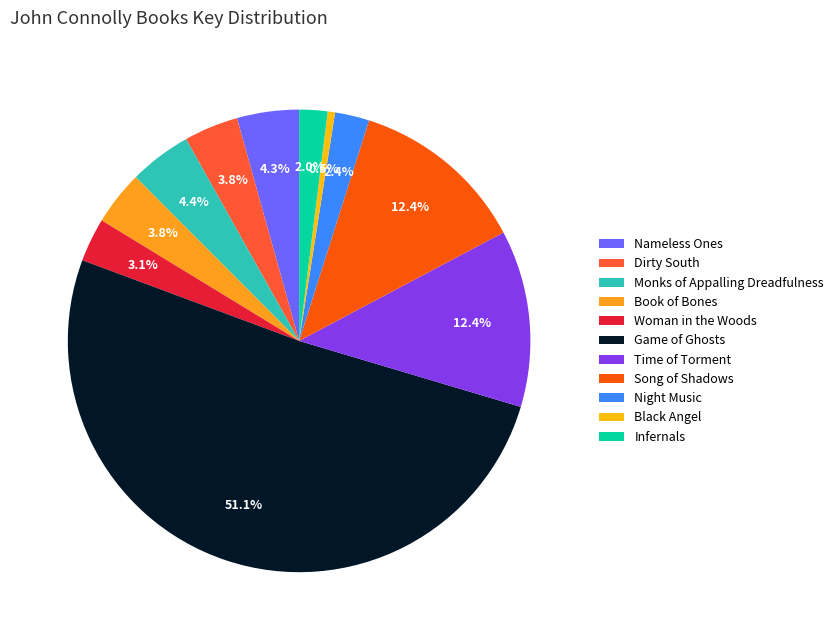

Rank the categories by value from highest to lowest.

Game of Ghosts, Time of Torment, Song of Shadows, Monks of Appalling Dreadfulness, Nameless Ones, Dirty South, Book of Bones, Woman in the Woods, Night Music, Infernals, Black Angel